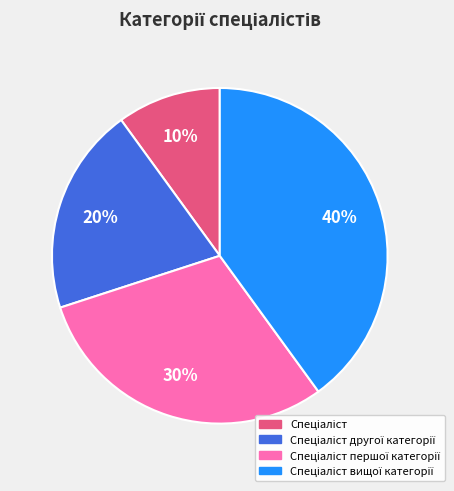

Does any single category account for the majority?

No